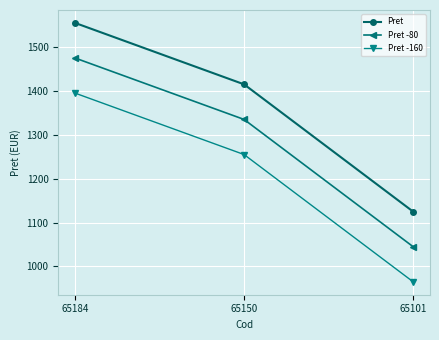

Does the chart display data point markers on the line(s)?

Yes